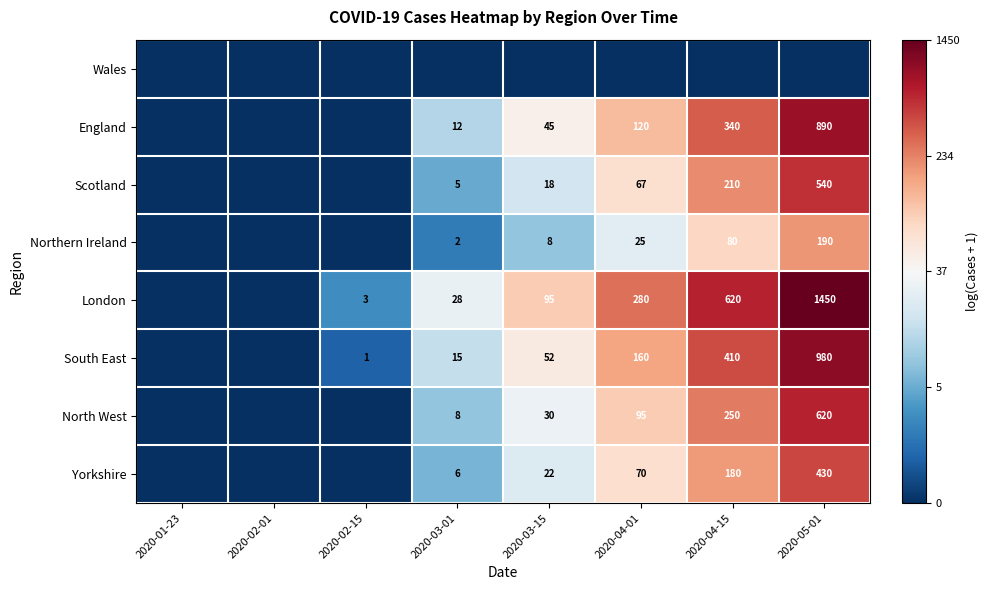

What is the spread (max minus min) of values at 2020-04-15?

6.4